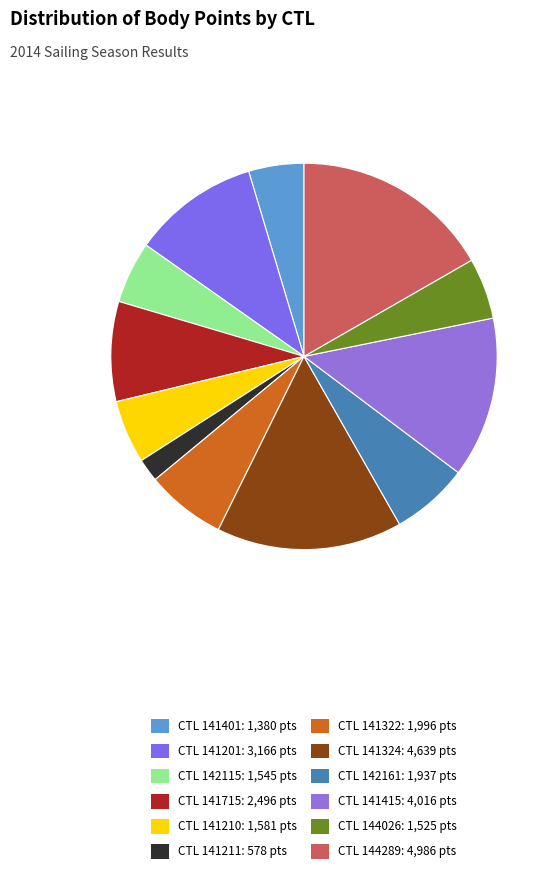

Which category has the smallest portion of the pie?

CTL 141211: 578 pts